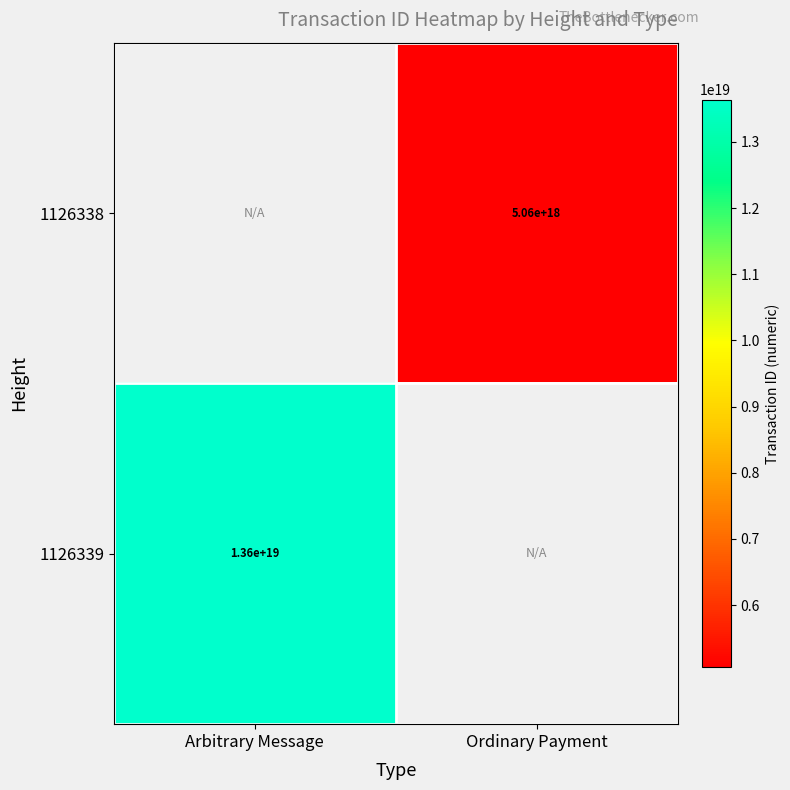

Which has a higher value, Ordinary Payment or Arbitrary Message?

Arbitrary Message